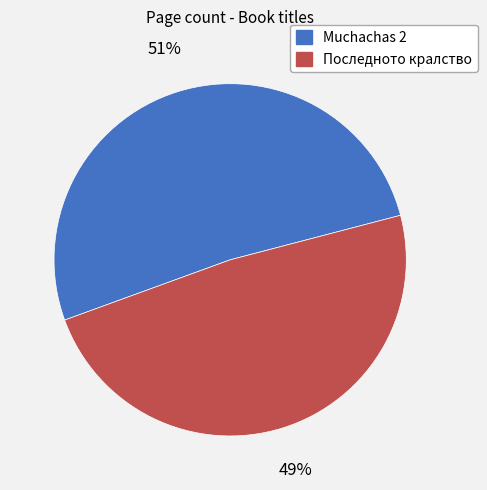

To the nearest percent, what is the average slice percentage?

50%